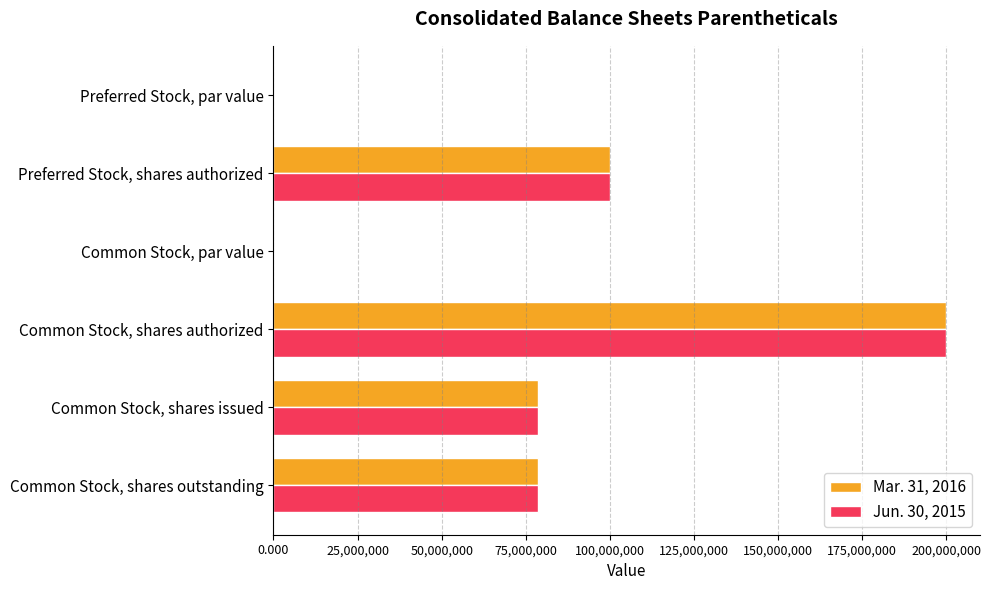

What is the sum of all Jun. 30, 2015 values?

457533272.0